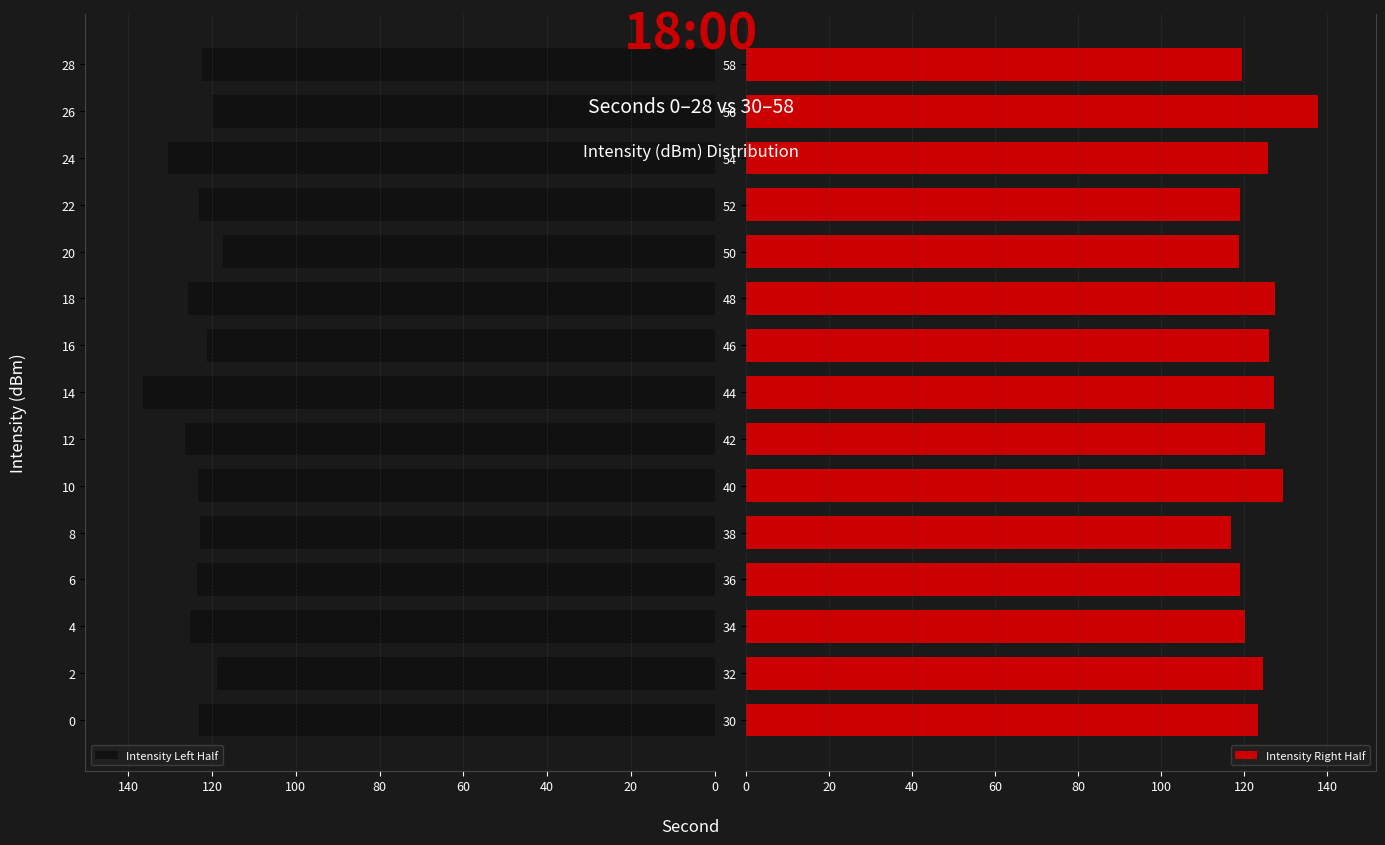

What is the average value of the Intensity Left Half series?

124.0